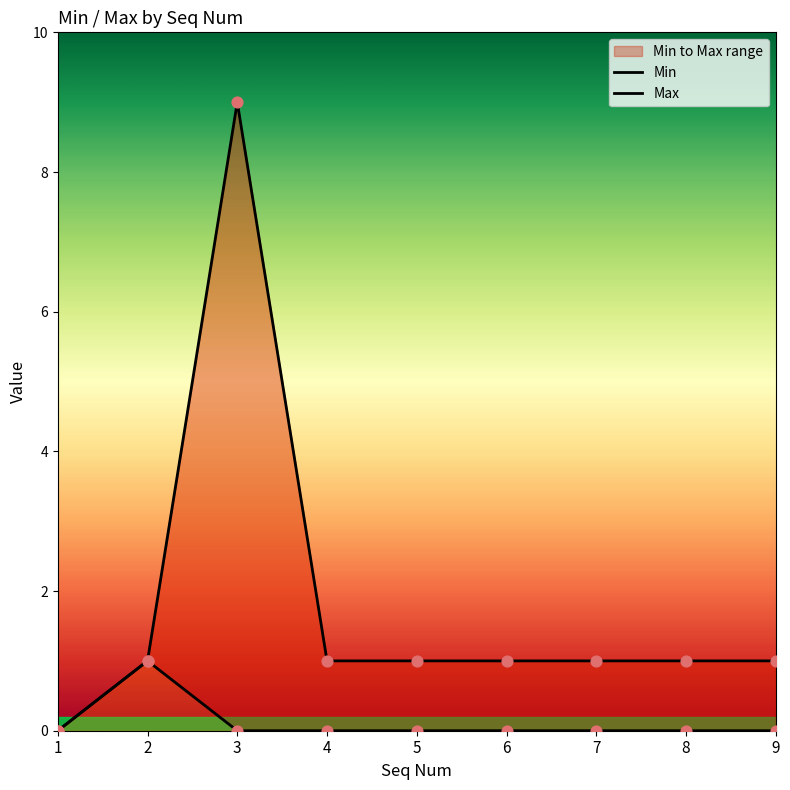

Which series has the widest spread of Y values?

Max